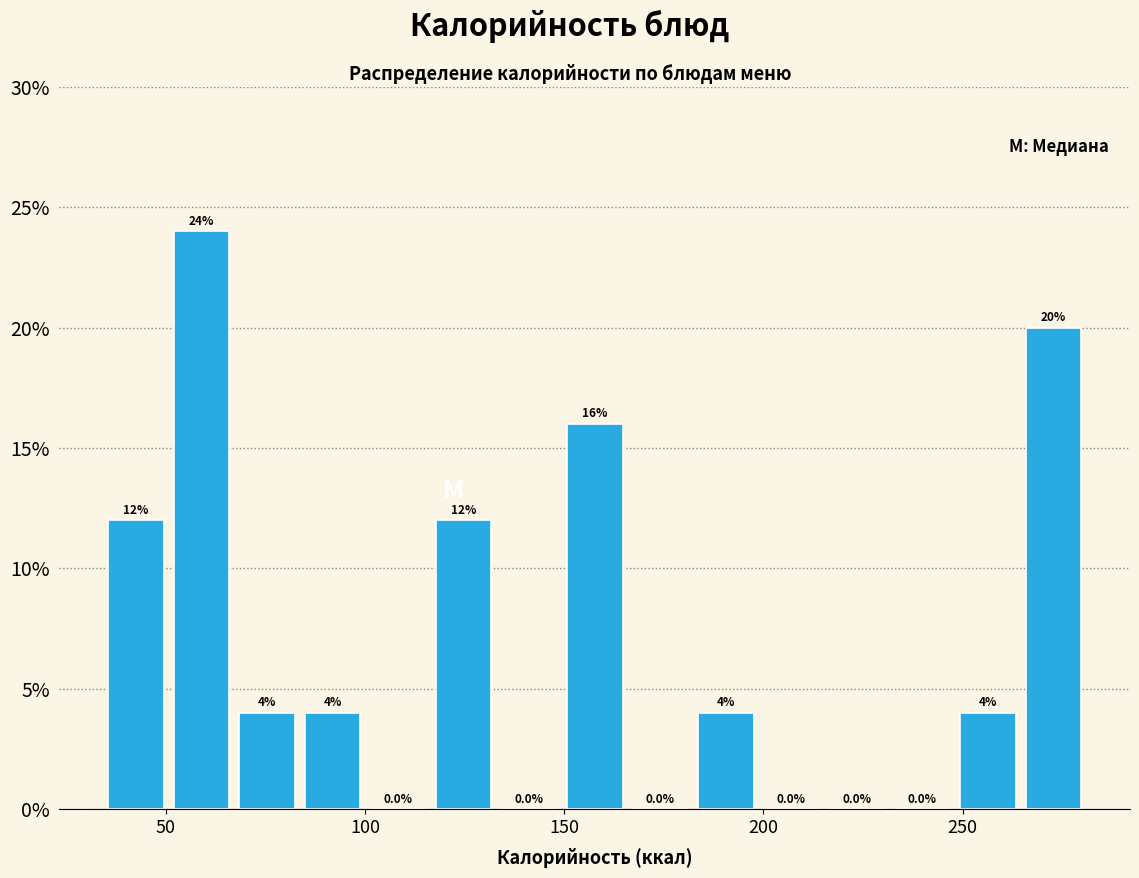

Around what value on the x-axis is the tallest bar? Give the approximate position of its centre, as read against the axis.

60